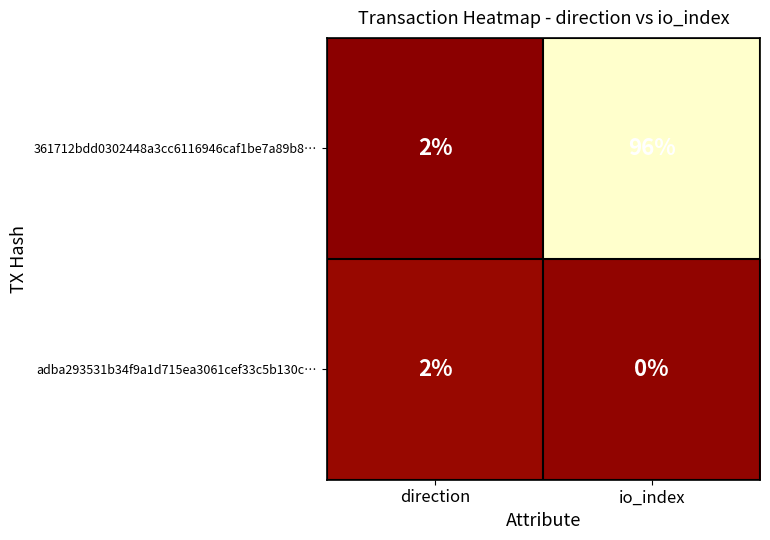

The adba293531b34f9a1d715ea3061cef33c5b130c… series shows 0 at io_index. True or false?

True